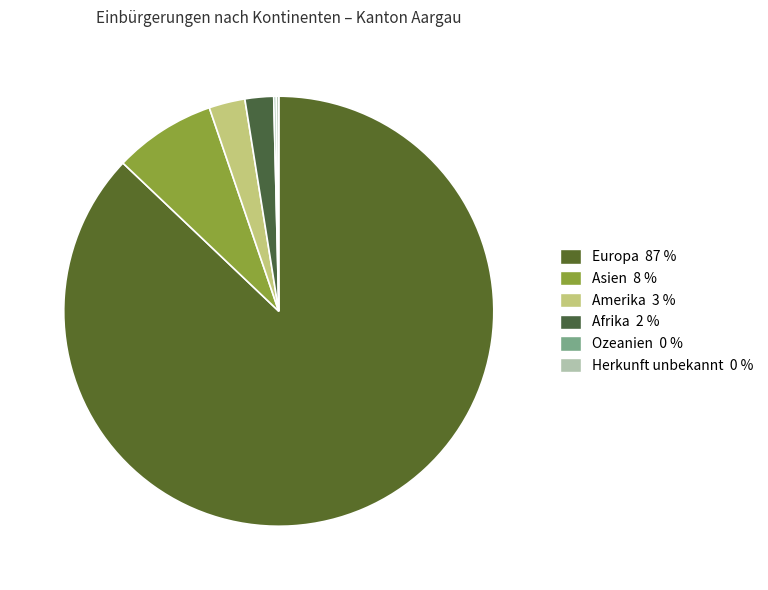

To the nearest percent, what is the difference between the largest and smallest slice percentages?

87%